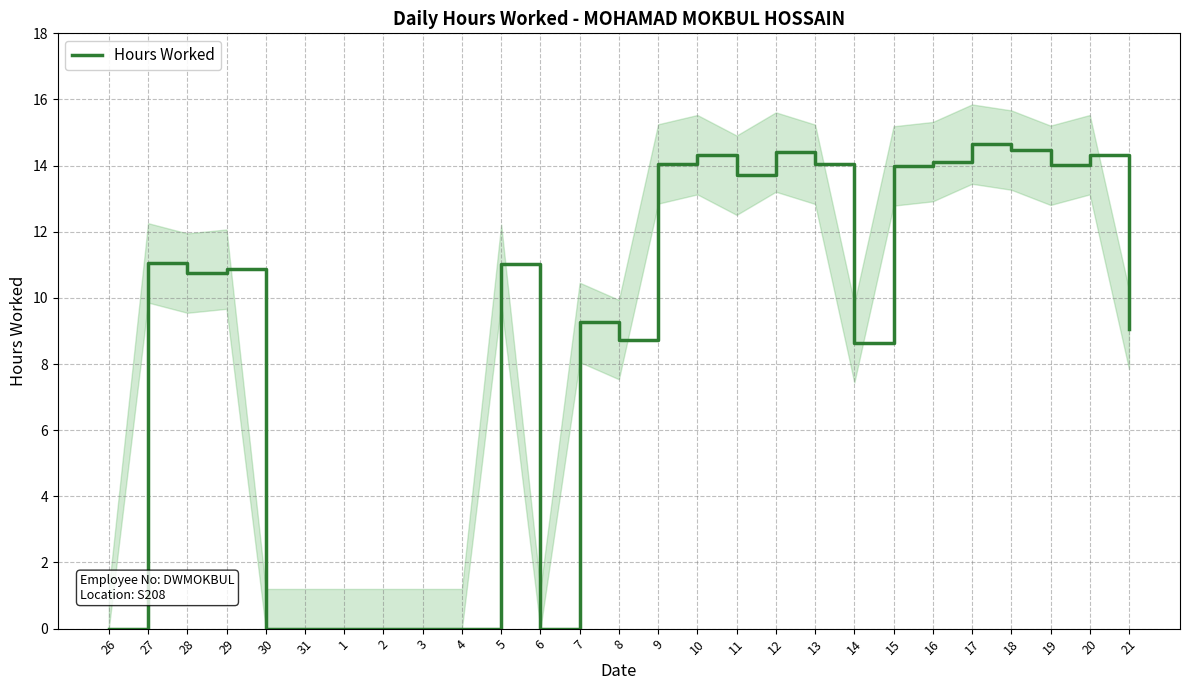

Which label corresponds to the largest value in the chart?

17